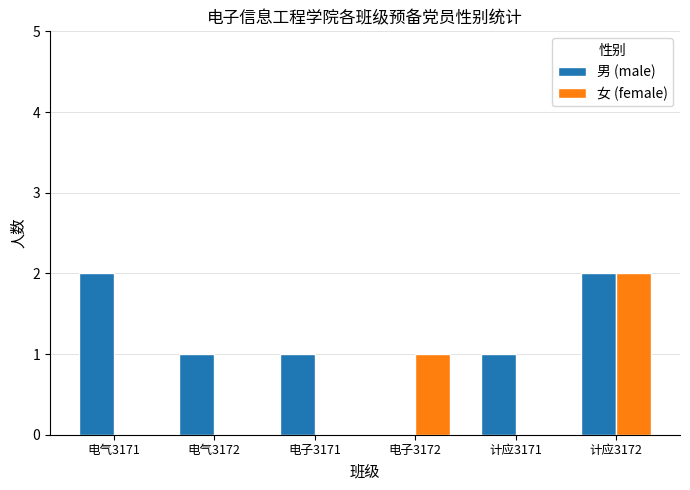

Is it true that 男 (male) equals 0 at 电子3172?

True